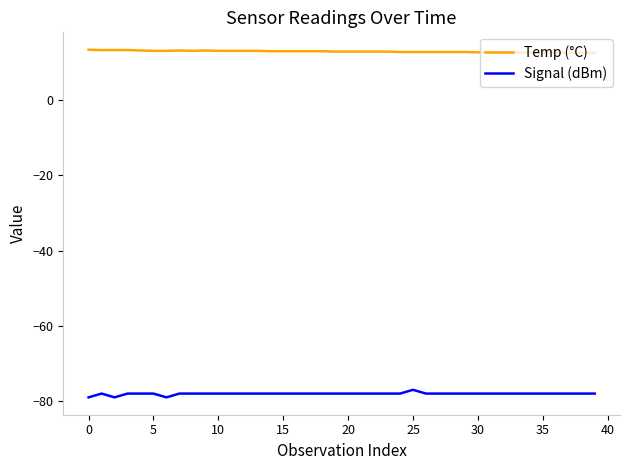

What is the average value of the Temp (°C) series?

12.9